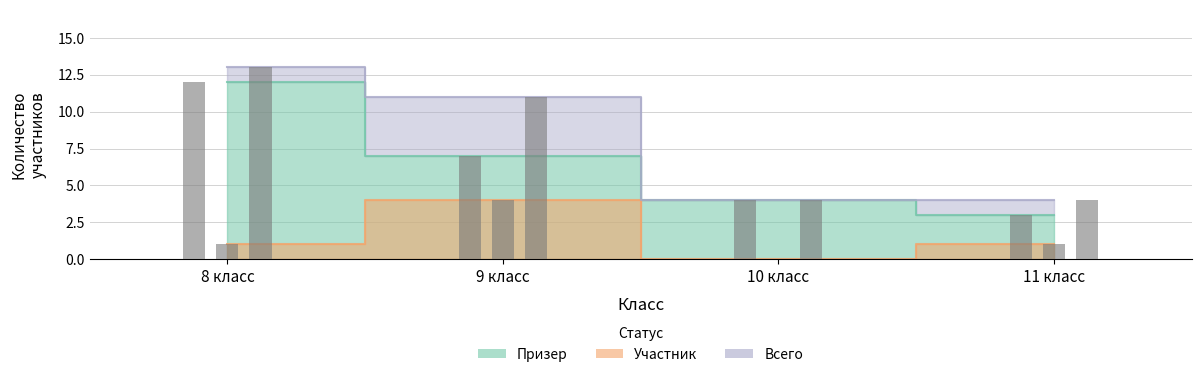

What is the difference between the highest and lowest values at 10 класс?

4